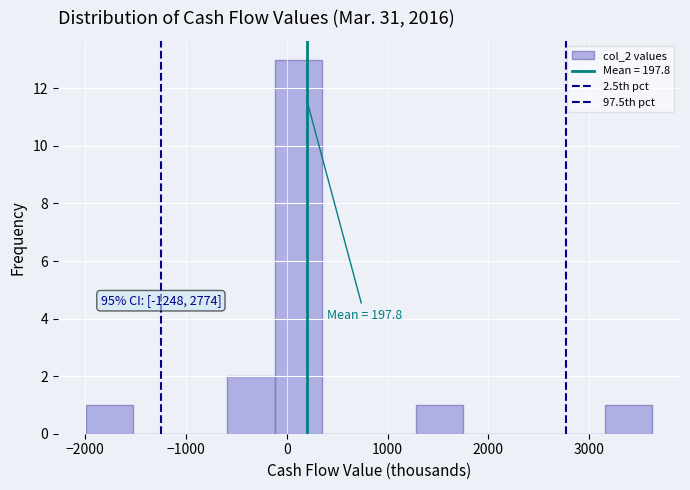

Over which range of the x-axis is the bar tallest?

-100 to 300